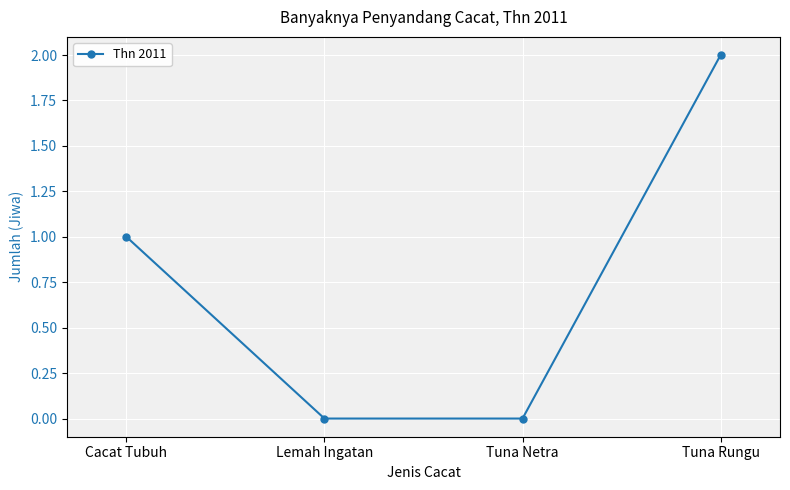

At which category does the chart reach its peak across all series?

Tuna Rungu